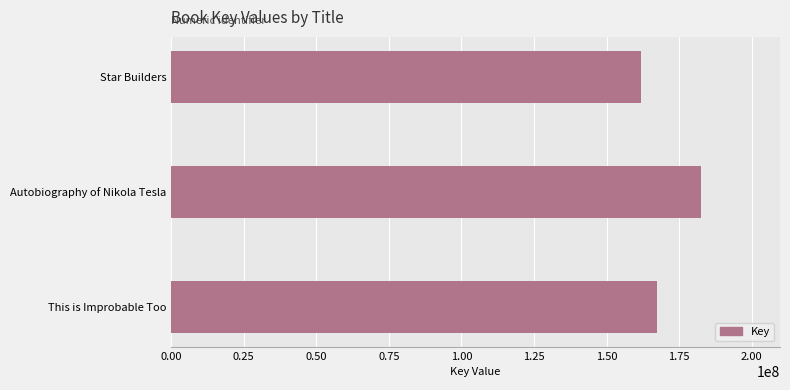

List the labels in order of value, largest first.

Autobiography of Nikola Tesla, This is Improbable Too, Star Builders